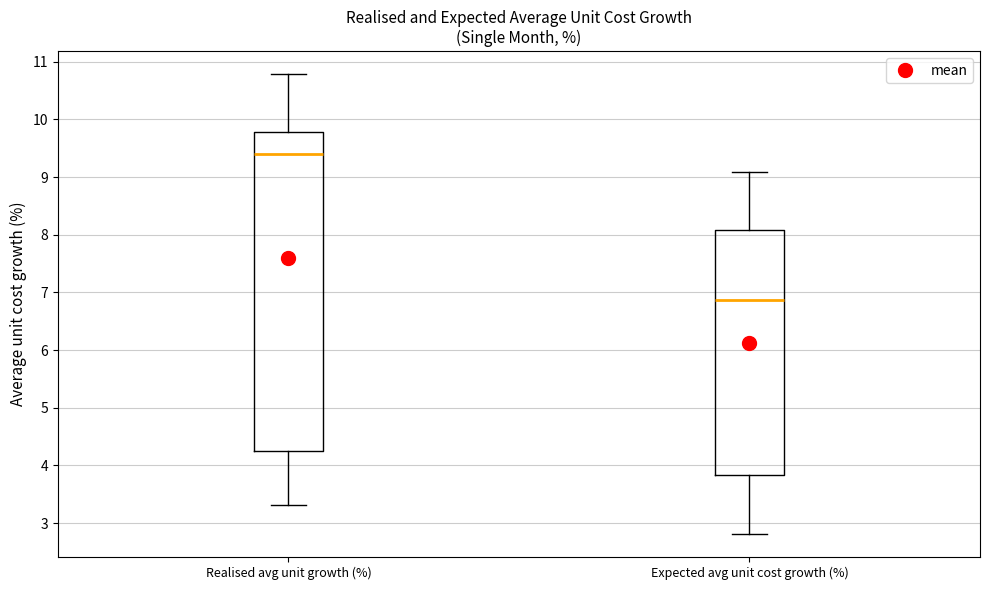

Comparing the boxes themselves (not the whiskers), which one is the tallest?

Realised avg unit growth (%)